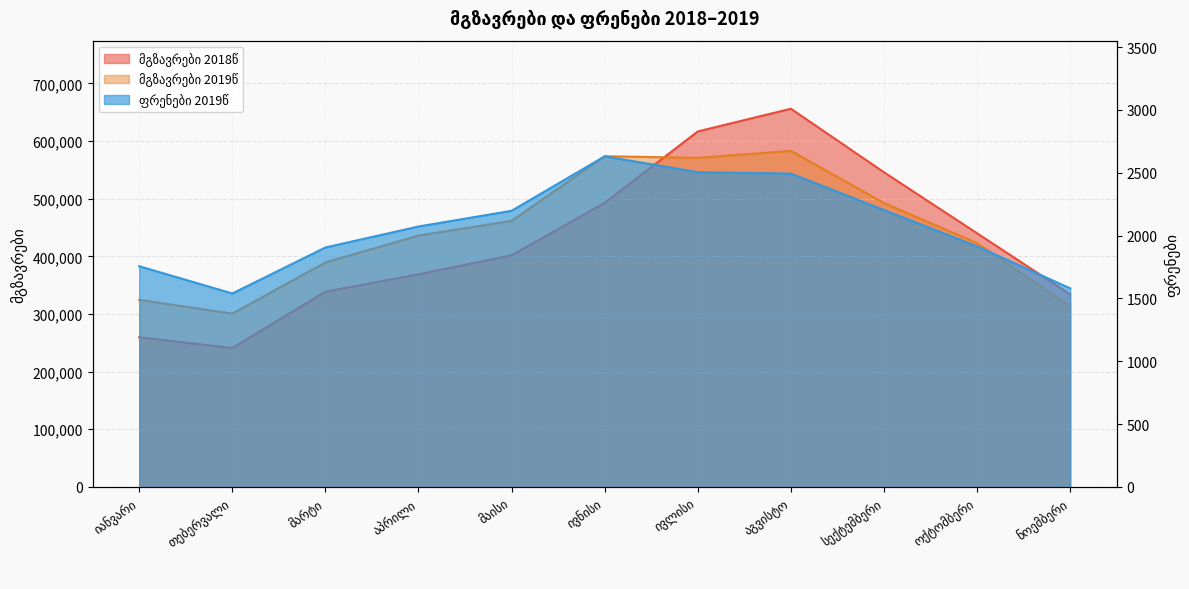

How many lines are shown in the chart?

3